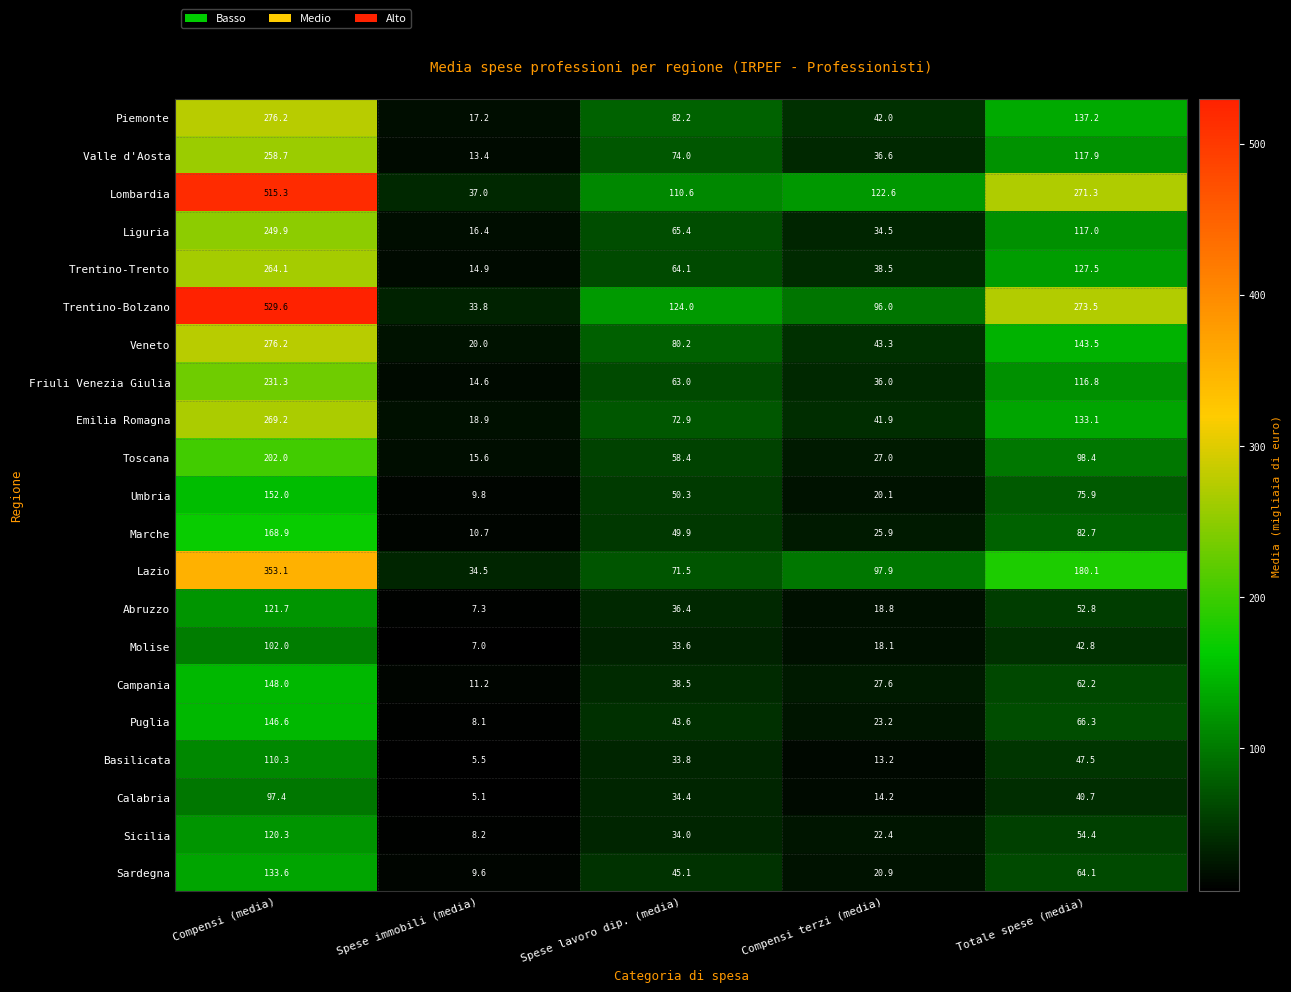

Which series has the widest spread of values?

Trentino-Bolzano